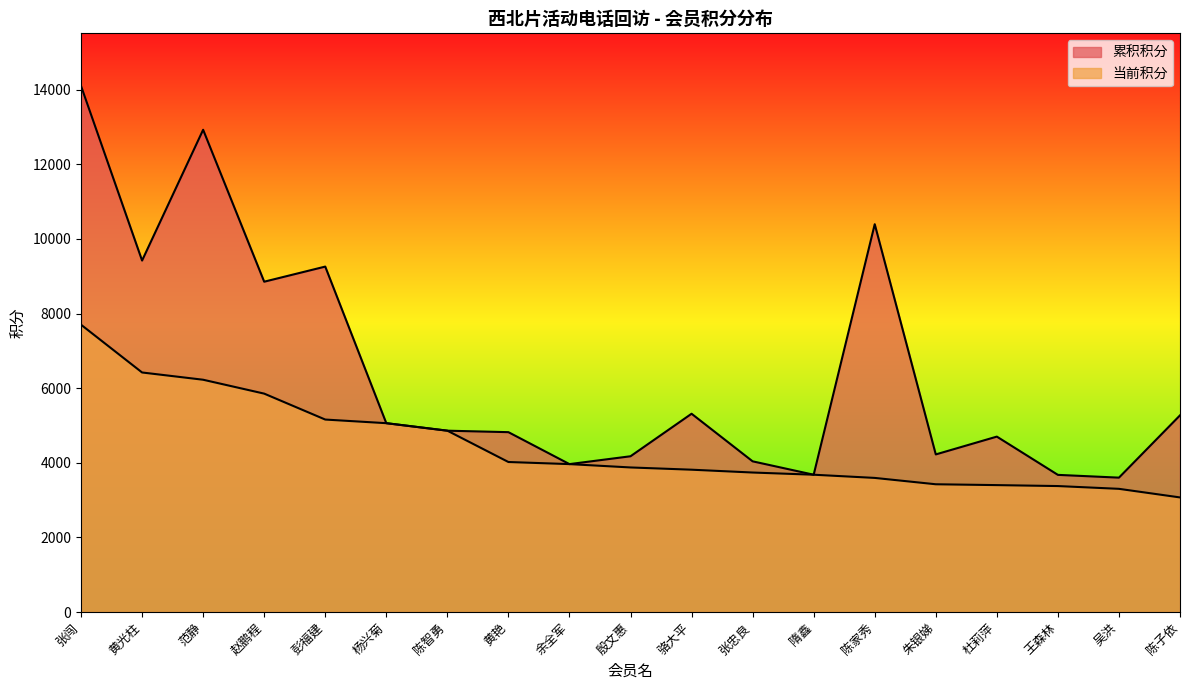

True or false: 累积积分 and 当前积分 cross at least once.

False